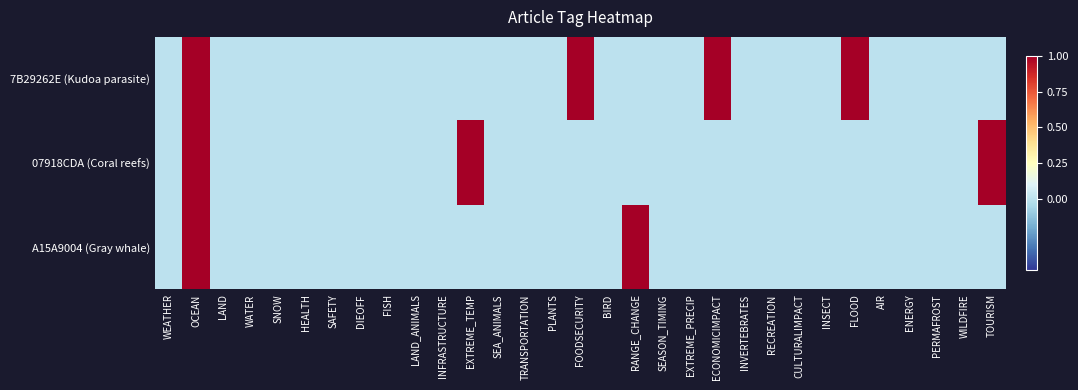

Reading left to right, what are all the values shown in this chart?

7B29262E (Kudoa parasite): WEATHER=0	OCEAN=1	LAND=0	WATER=0	SNOW=0	HEALTH=0	SAFETY=0	DIEOFF=0	FISH=0	LAND_ANIMALS=0	INFRASTRUCTURE=0	EXTREME_TEMP=0	SEA_ANIMALS=0	TRANSPORTATION=0	PLANTS=0	FOODSECURITY=1	BIRD=0	RANGE_CHANGE=0	SEASON_TIMING=0	EXTREME_PRECIP=0	ECONOMICIMPACT=1	INVERTEBRATES=0	RECREATION=0	CULTURALIMPACT=0	INSECT=0	FLOOD=1	AIR=0	ENERGY=0	PERMAFROST=0	WILDFIRE=0	TOURISM=0
07918CDA (Coral reefs): WEATHER=0	OCEAN=1	LAND=0	WATER=0	SNOW=0	HEALTH=0	SAFETY=0	DIEOFF=0	FISH=0	LAND_ANIMALS=0	INFRASTRUCTURE=0	EXTREME_TEMP=1	SEA_ANIMALS=0	TRANSPORTATION=0	PLANTS=0	FOODSECURITY=0	BIRD=0	RANGE_CHANGE=0	SEASON_TIMING=0	EXTREME_PRECIP=0	ECONOMICIMPACT=0	INVERTEBRATES=0	RECREATION=0	CULTURALIMPACT=0	INSECT=0	FLOOD=0	AIR=0	ENERGY=0	PERMAFROST=0	WILDFIRE=0	TOURISM=1
A15A9004 (Gray whale): WEATHER=0	OCEAN=1	LAND=0	WATER=0	SNOW=0	HEALTH=0	SAFETY=0	DIEOFF=0	FISH=0	LAND_ANIMALS=0	INFRASTRUCTURE=0	EXTREME_TEMP=0	SEA_ANIMALS=0	TRANSPORTATION=0	PLANTS=0	FOODSECURITY=0	BIRD=0	RANGE_CHANGE=1	SEASON_TIMING=0	EXTREME_PRECIP=0	ECONOMICIMPACT=0	INVERTEBRATES=0	RECREATION=0	CULTURALIMPACT=0	INSECT=0	FLOOD=0	AIR=0	ENERGY=0	PERMAFROST=0	WILDFIRE=0	TOURISM=0